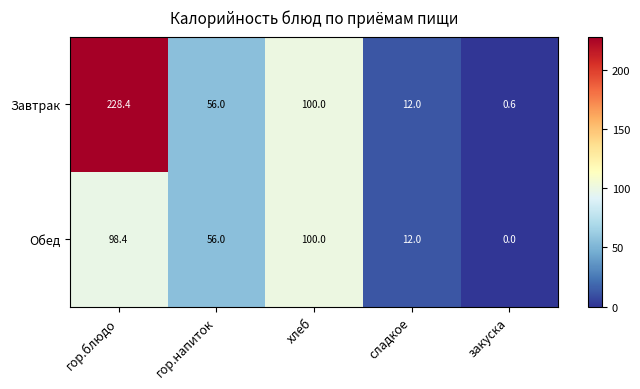

What is the sum of the Завтрак values at закуска and гор.блюдо?

229.0